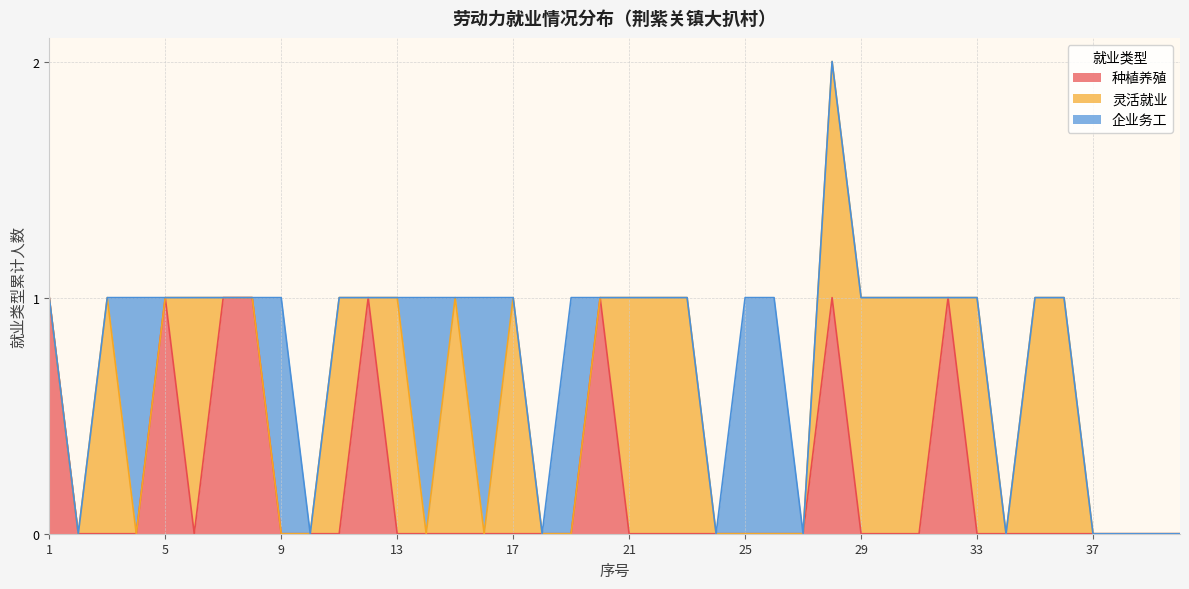

Which series has the largest range (max minus min)?

种植养殖